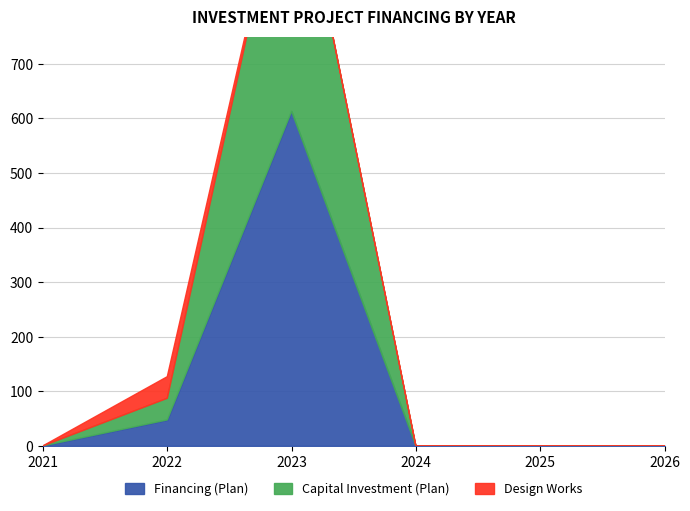

How many interior local peaks does the Design Works series have?

1